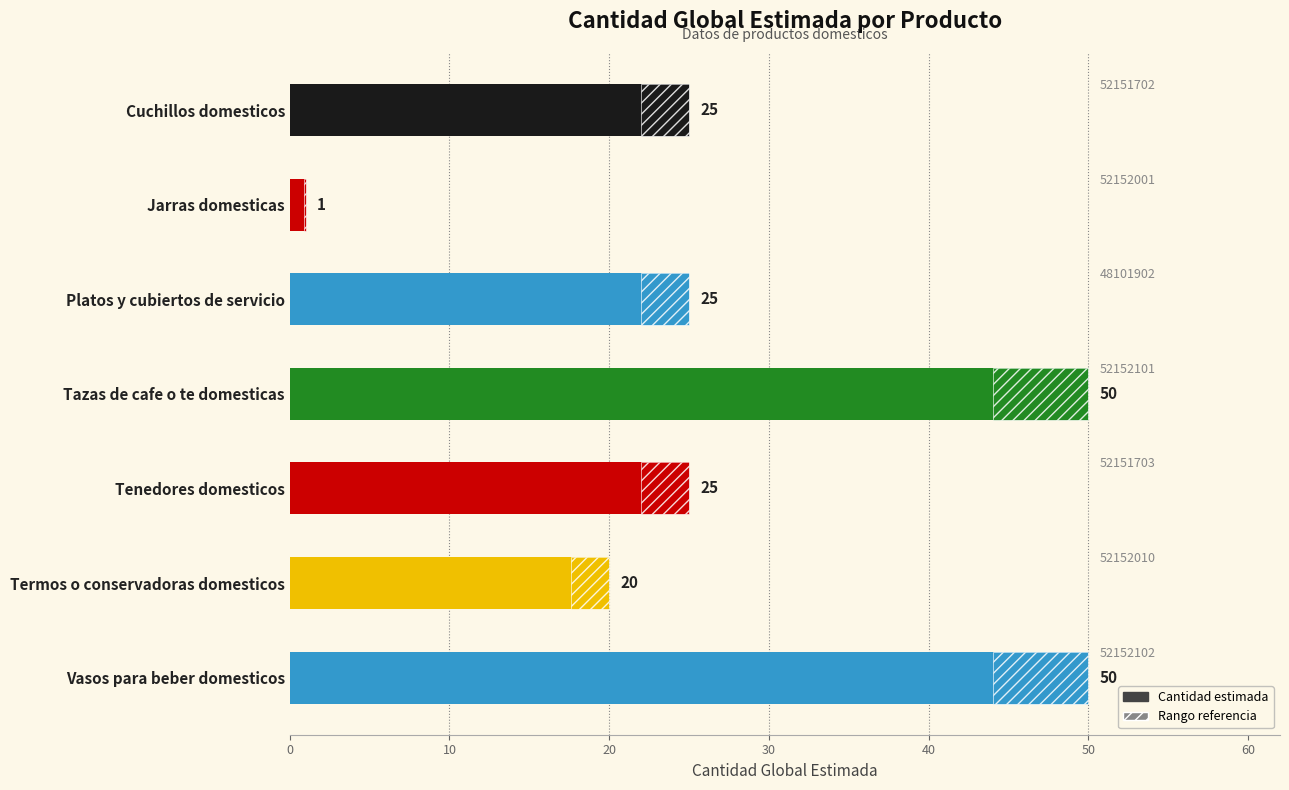

What is the difference between the second highest and second lowest values?

30